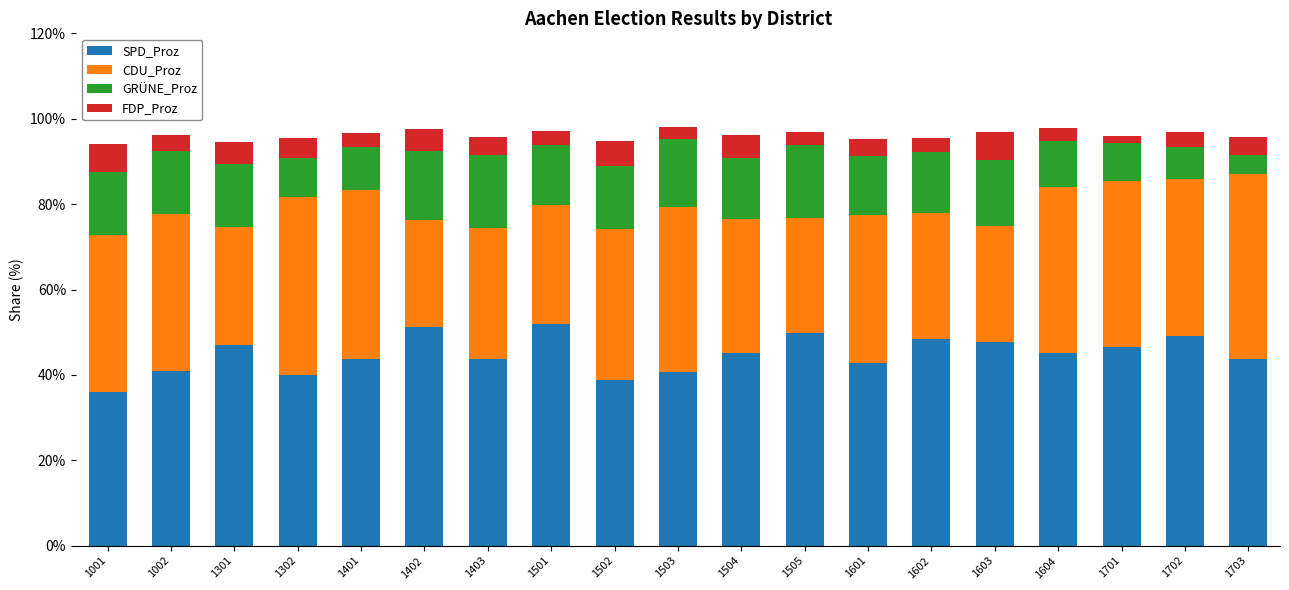

What is the highest value of the SPD_Proz series?

52.0